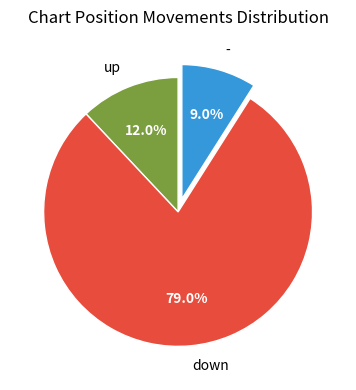

Count the number of slices in the pie.

3